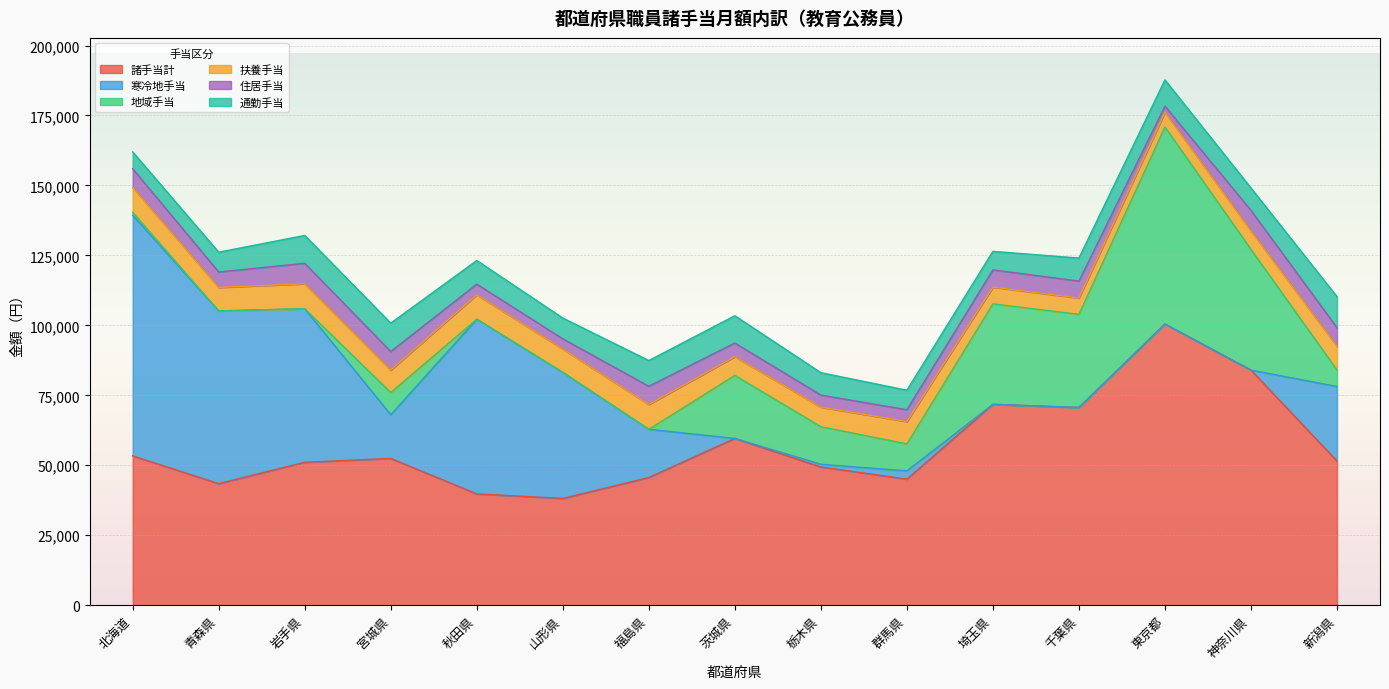

Where do 寒冷地手当 and 通勤手当 first cross each other?

福島県 and 茨城県